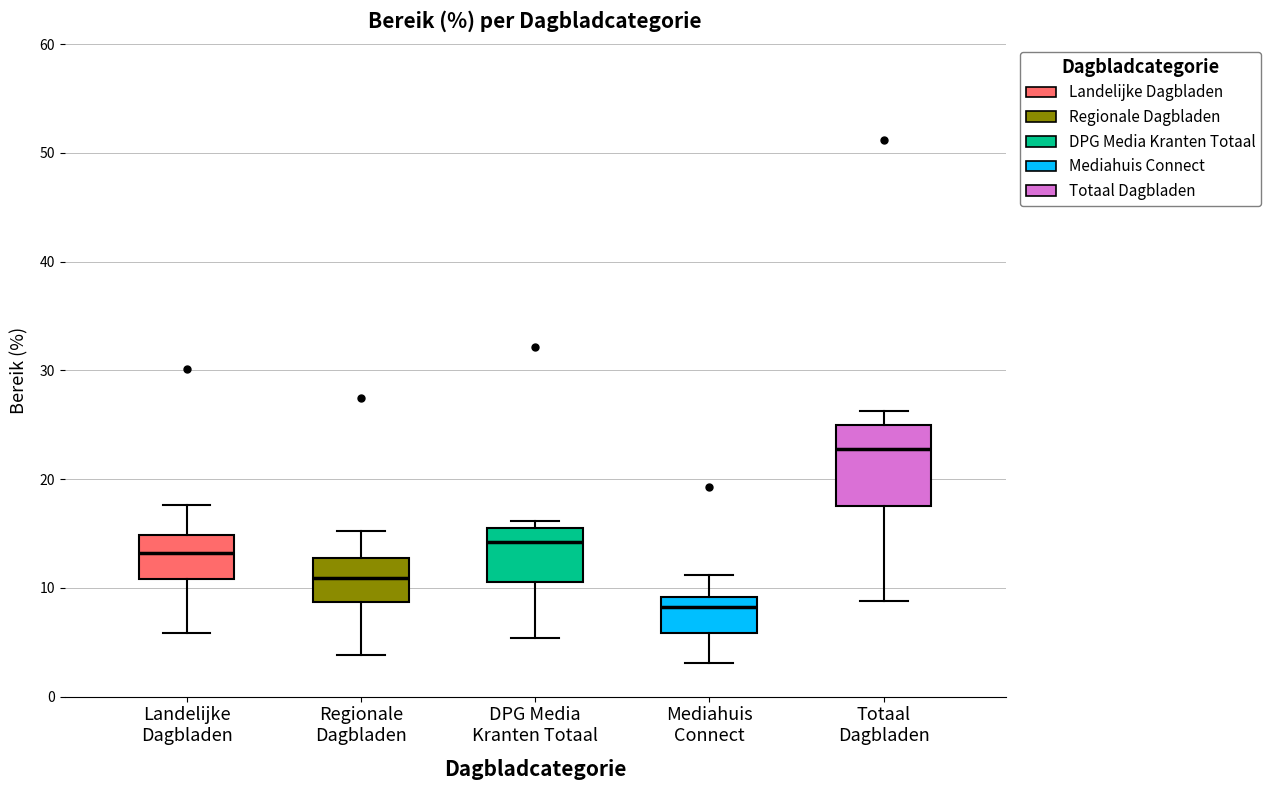

Where is the upper edge of the box for Mediahuis Connect on the y-axis? The values are not printed on the chart, so give them approximately, as read against the axis.

9